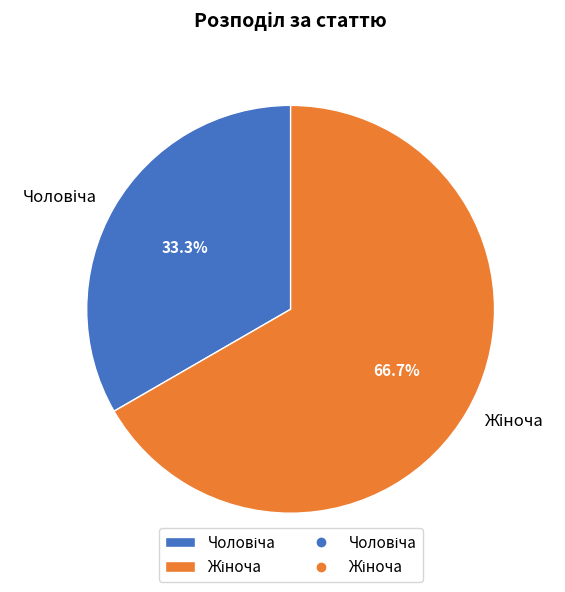

Is it true that Чоловіча is 33% of the pie?

True